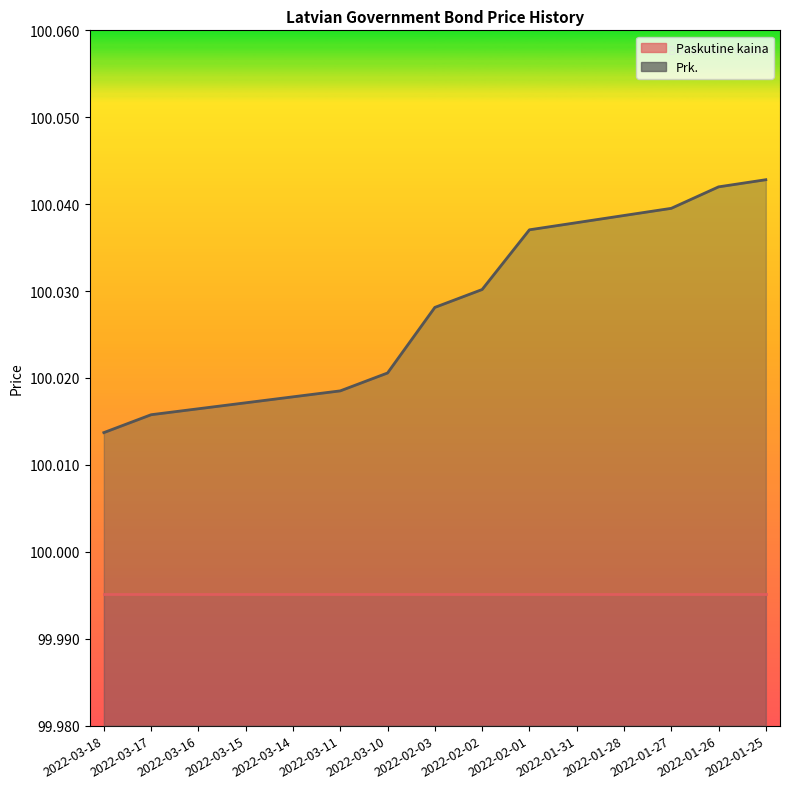

What is the greatest value displayed?

100.0